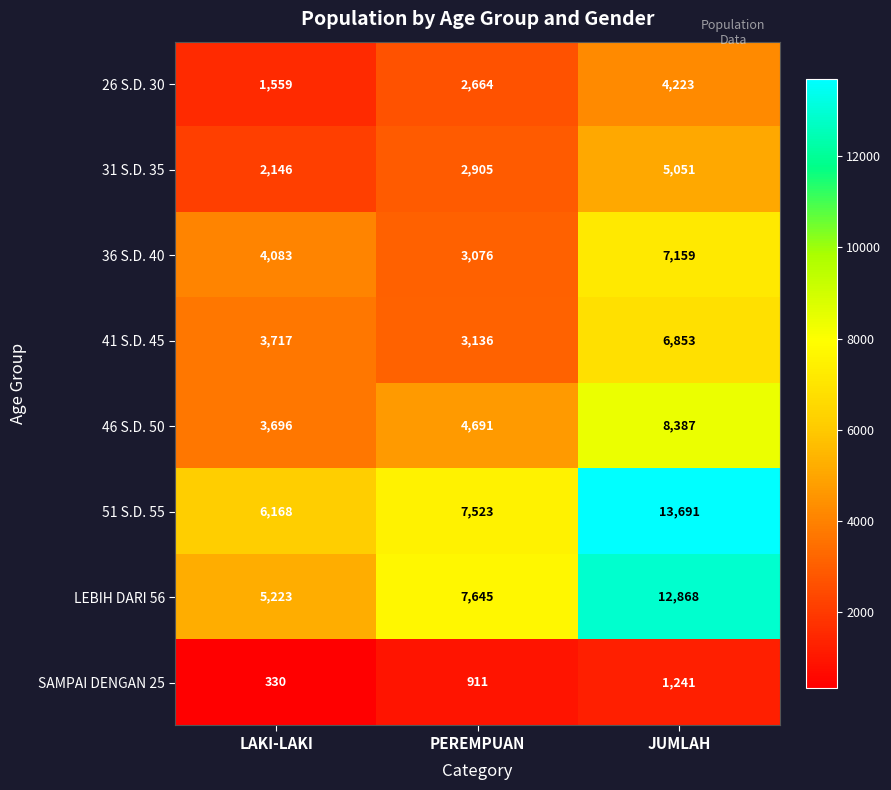

List the series in order of their peak value, highest first.

51 S.D. 55, LEBIH DARI 56, 46 S.D. 50, 36 S.D. 40, 41 S.D. 45, 31 S.D. 35, 26 S.D. 30, SAMPAI DENGAN 25